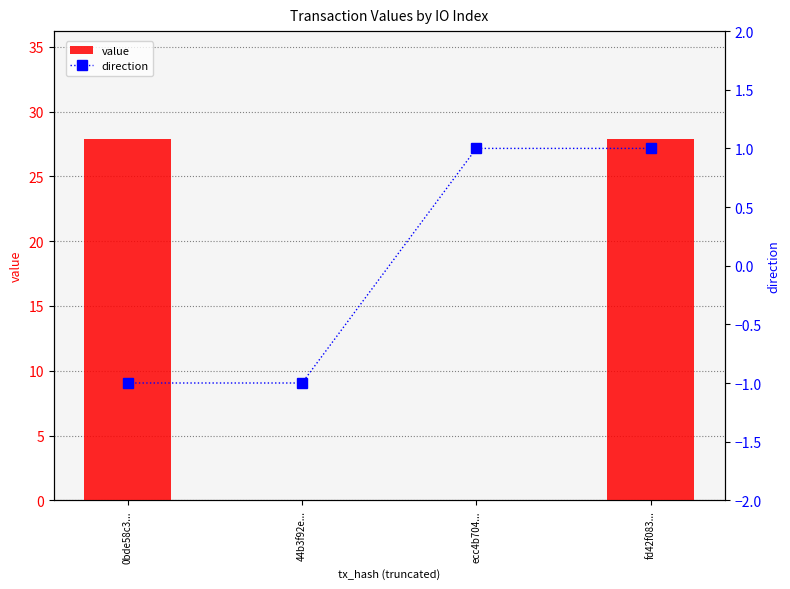

Which series has the largest range (max minus min)?

value